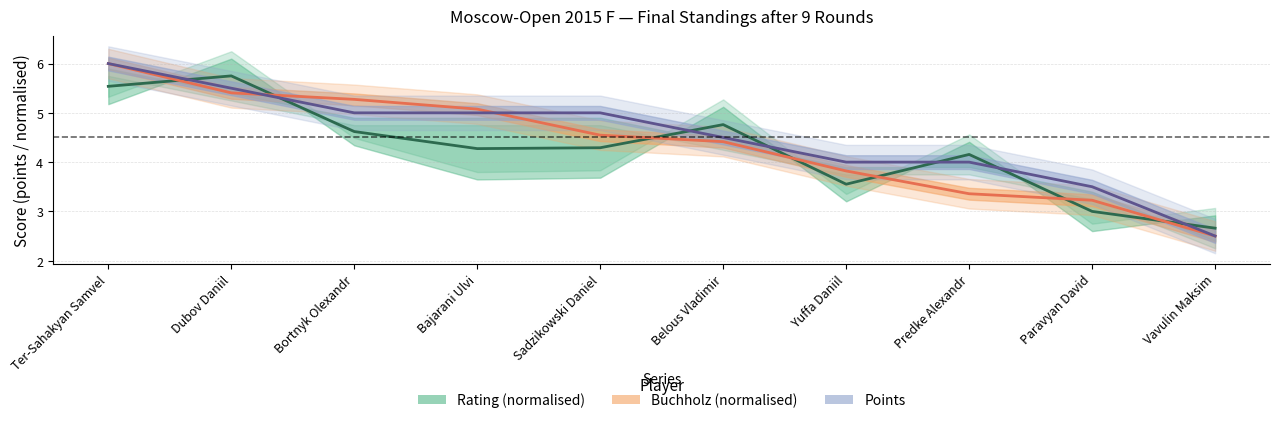

At which category is the sum across all series the highest?

Ter-Sahakyan Samvel